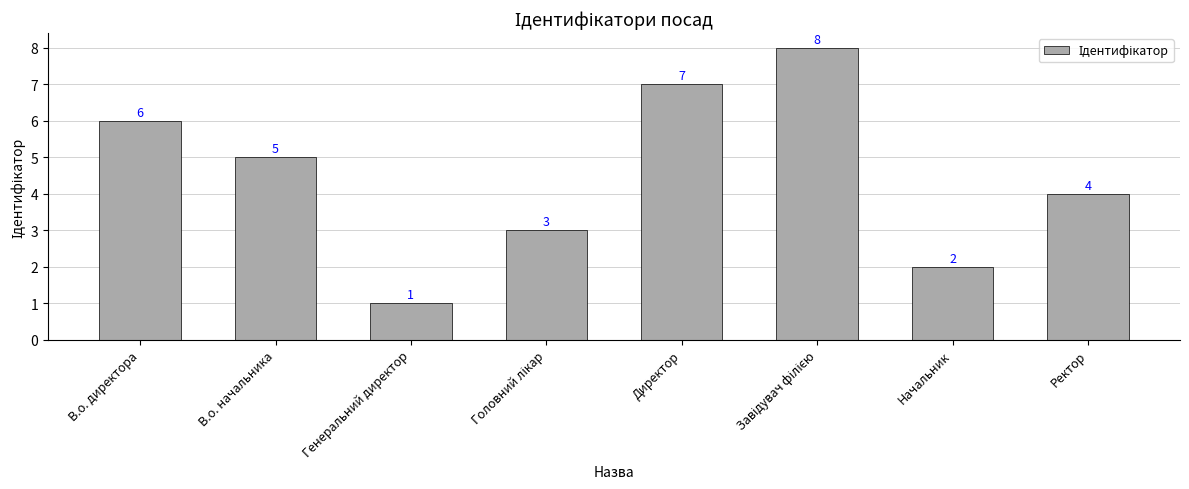

How many data points are less than 5?

4